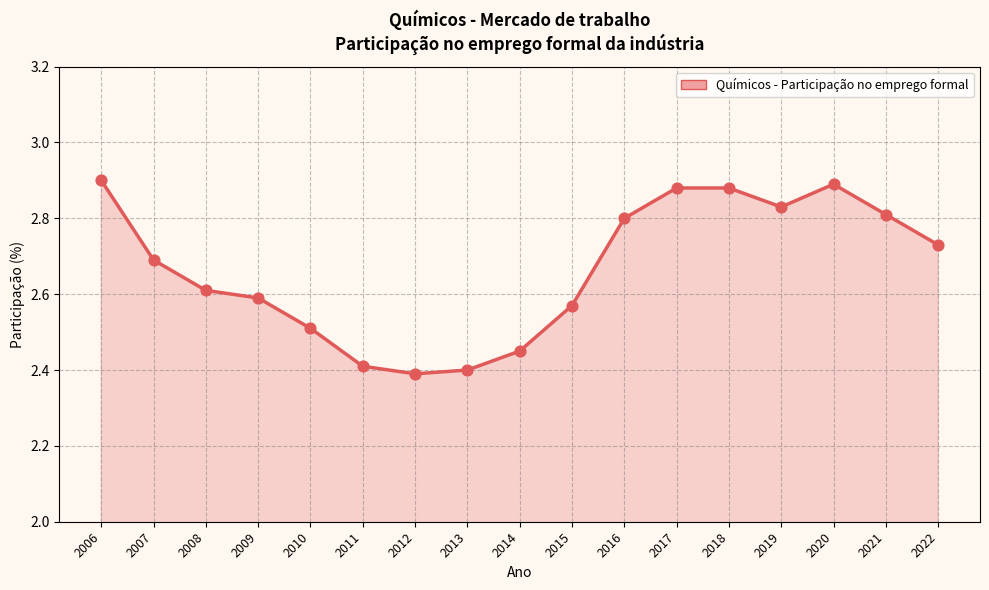

What is the change in value from 2007 to 2009?

-0.1